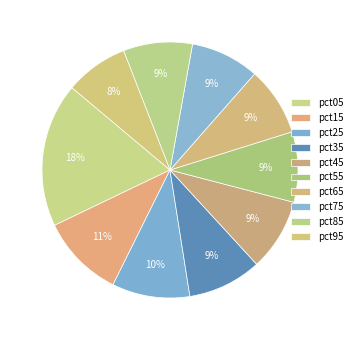

To the nearest percent, what is the combined percentage of pct85 and pct25?

19%